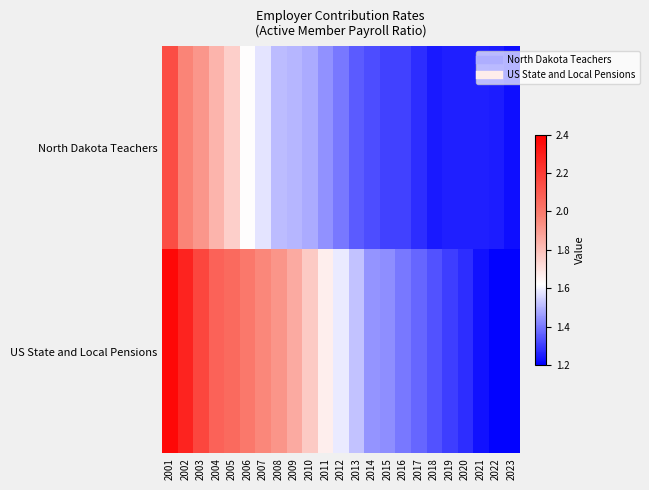

Between 2001 and 2017, which series saw the biggest shift?

US State and Local Pensions